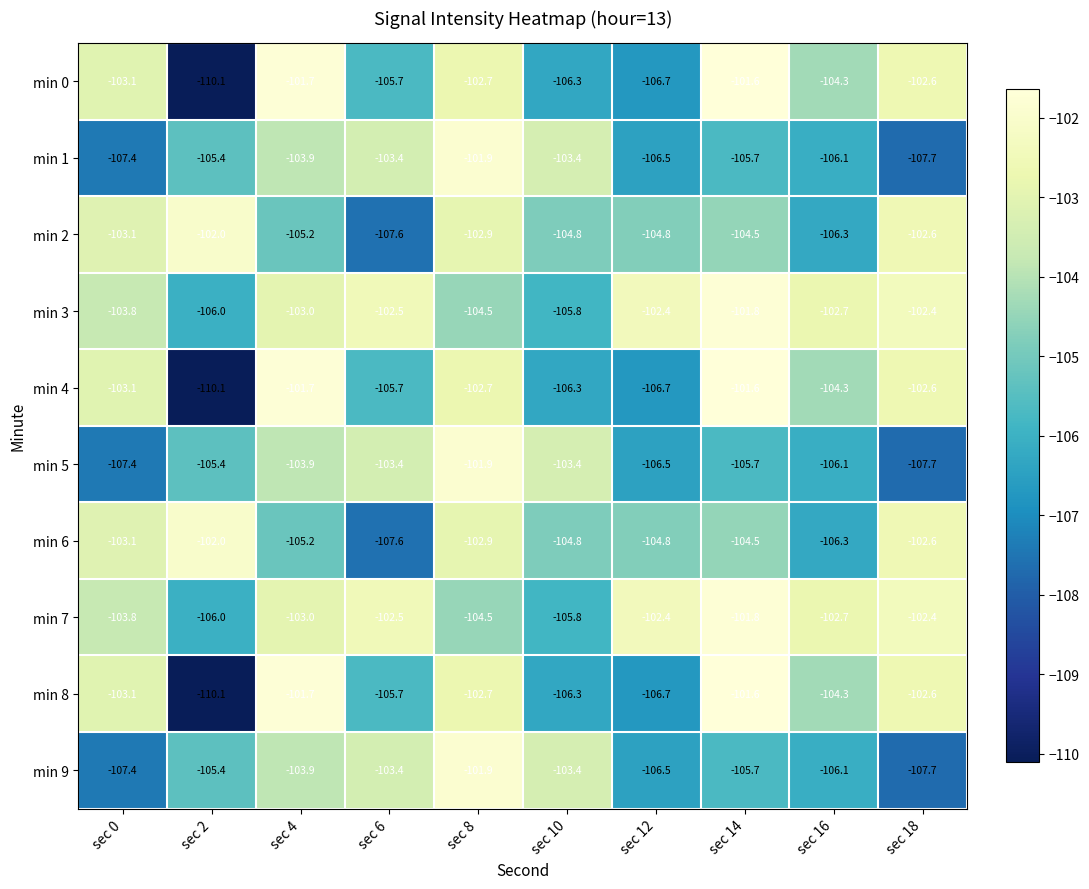

What is the sum of the min 2 values at sec 14 and sec 16?

-210.8